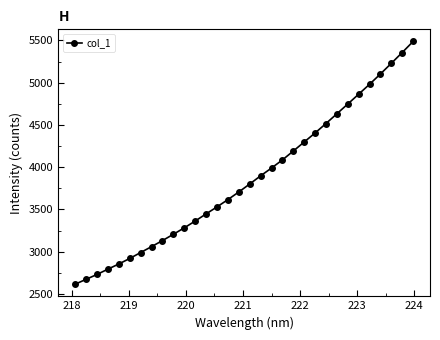

What is the difference between the second highest and second lowest values?

2682.9